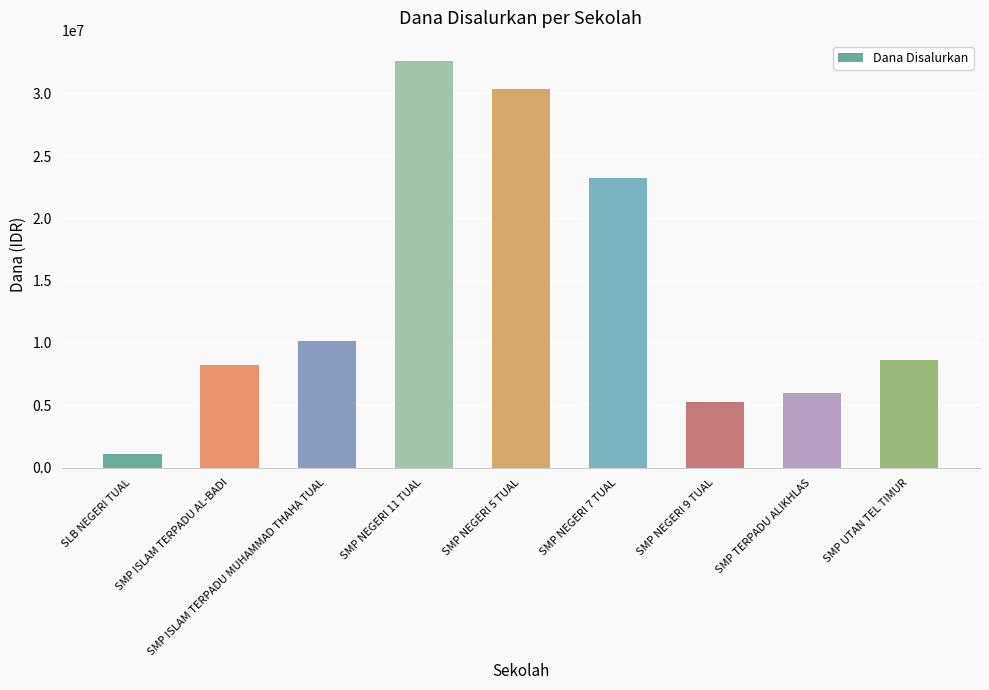

What is the label of the 9th bar from the left?

SMP UTAN TEL TIMUR